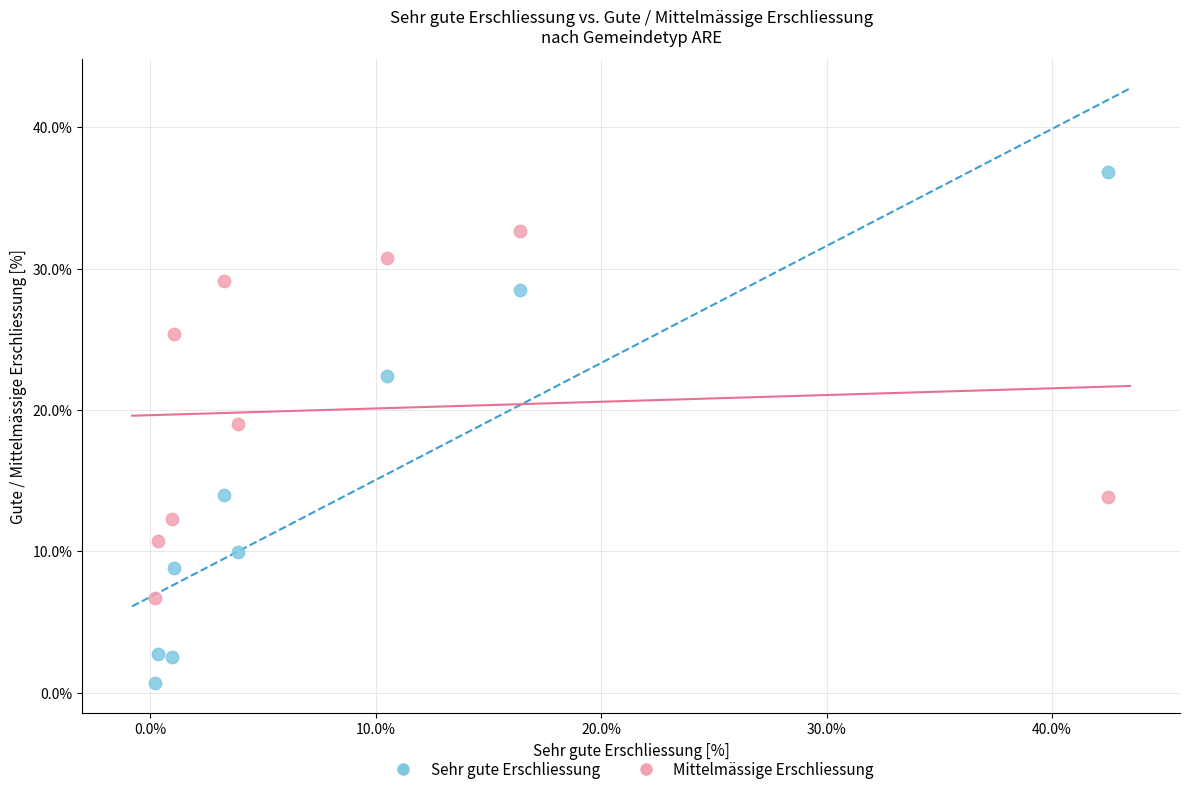

Which series has the widest spread of Y values?

Sehr gute Erschliessung